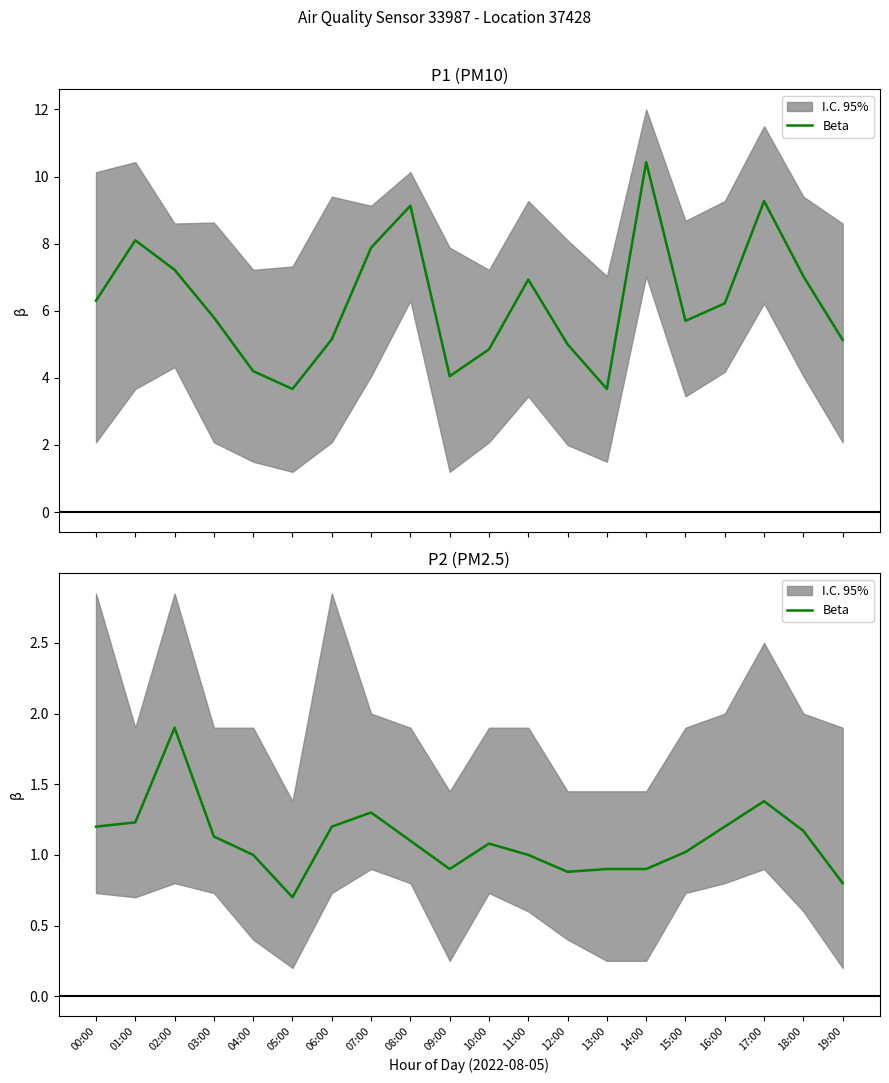

How many data points are above 1?

12